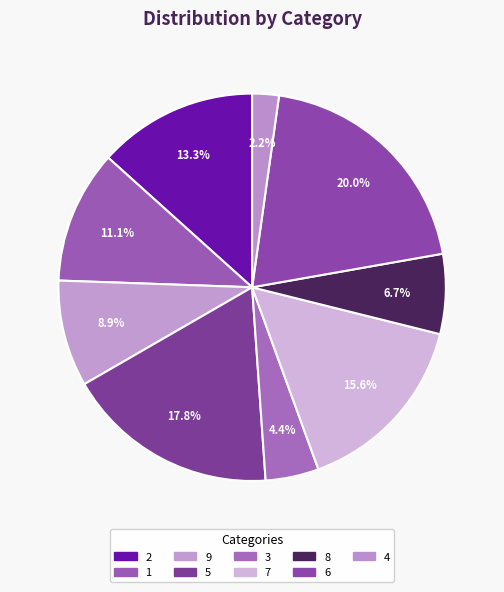

How many slices are in this pie chart?

9